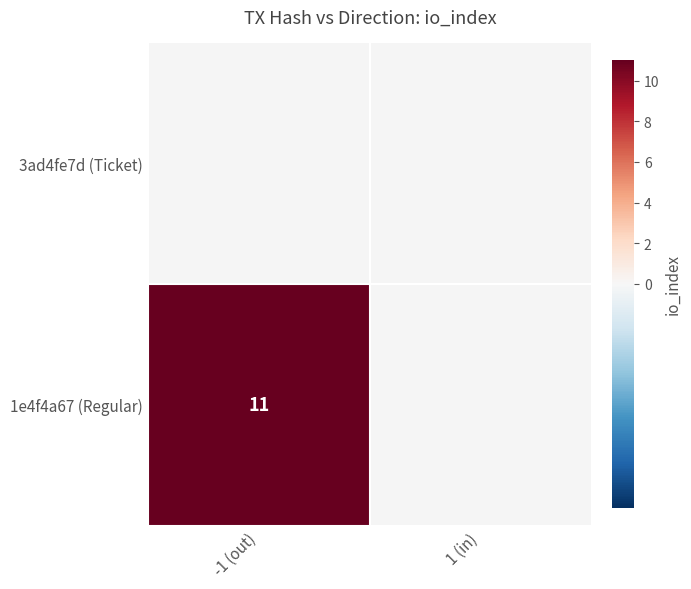

How many categories are shown in the chart?

2